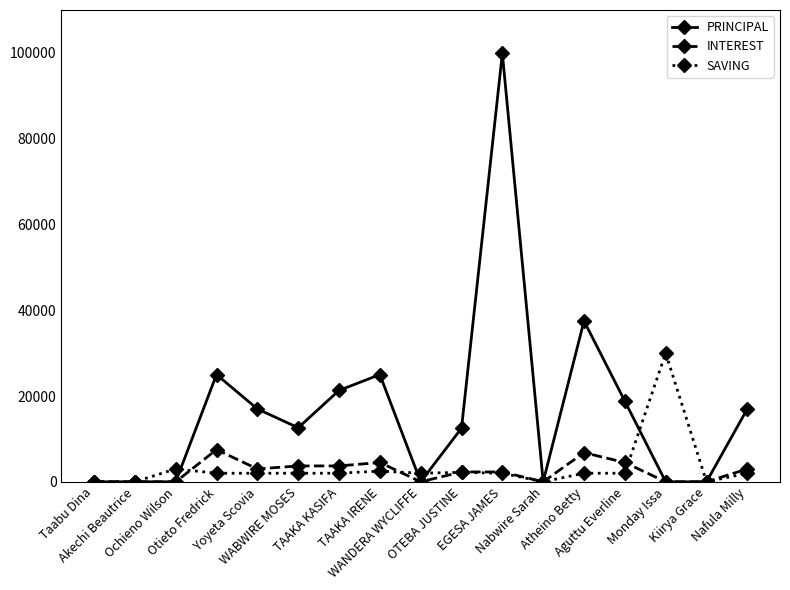

What is the difference between the maximum and minimum values in the INTEREST series?

7500